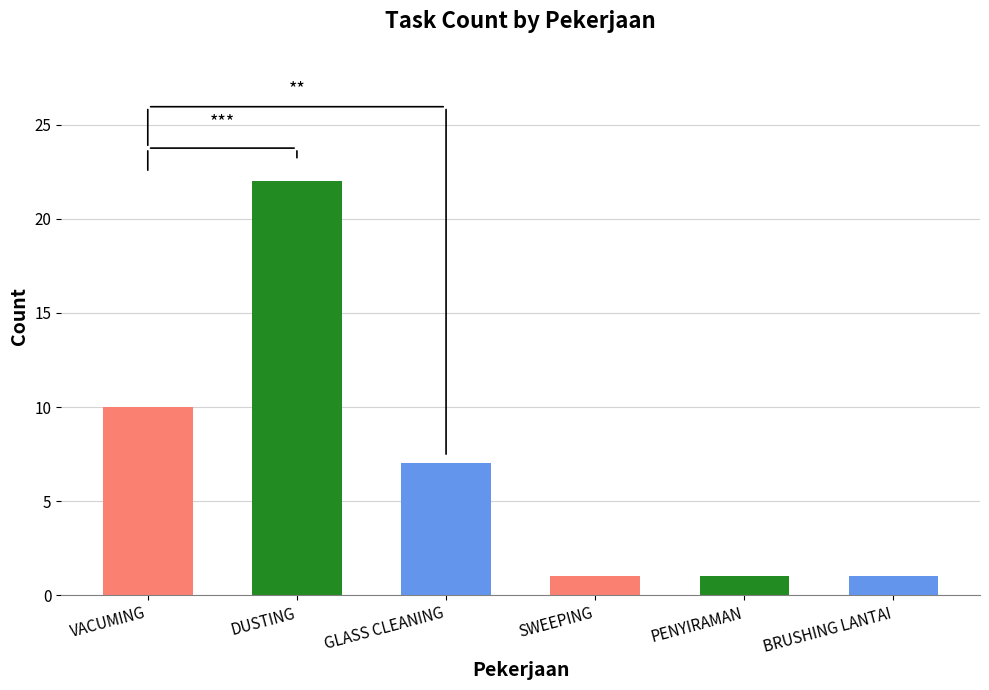

What is the average value?

7